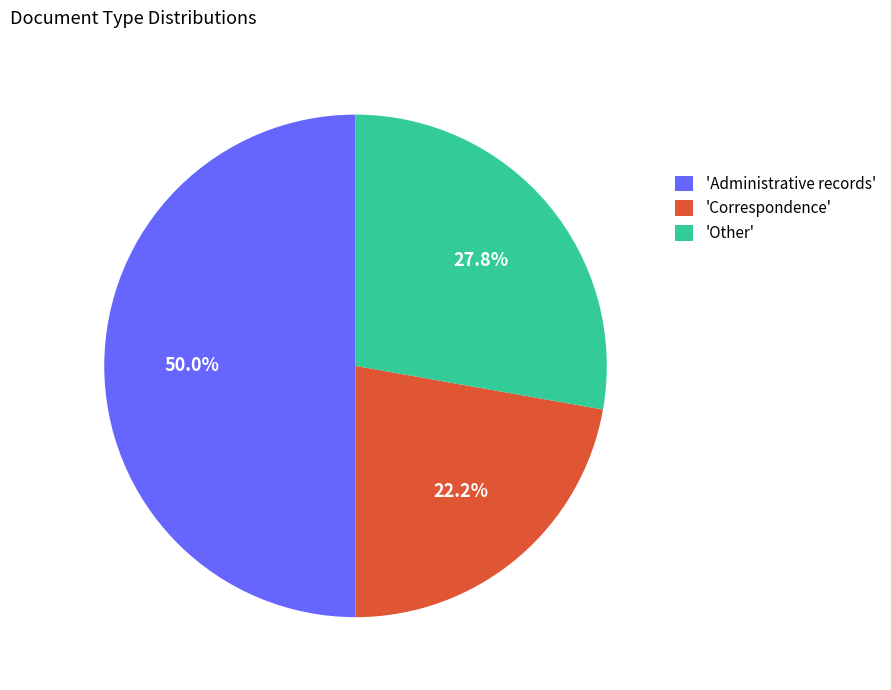

Does 'Other' represent more than half of the total?

No